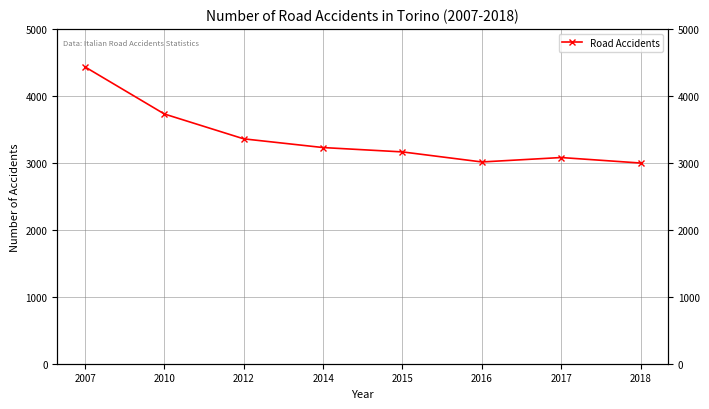

Read the value at 2014.

3228